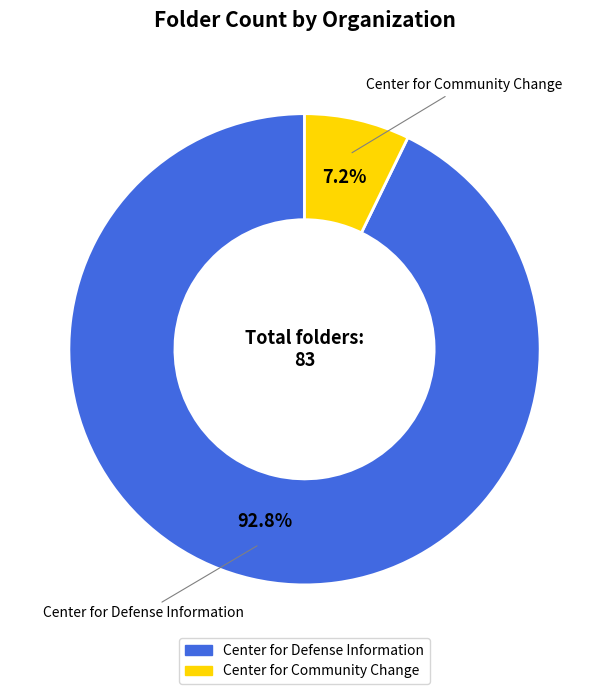

What is the majority slice?

Center for Defense Information